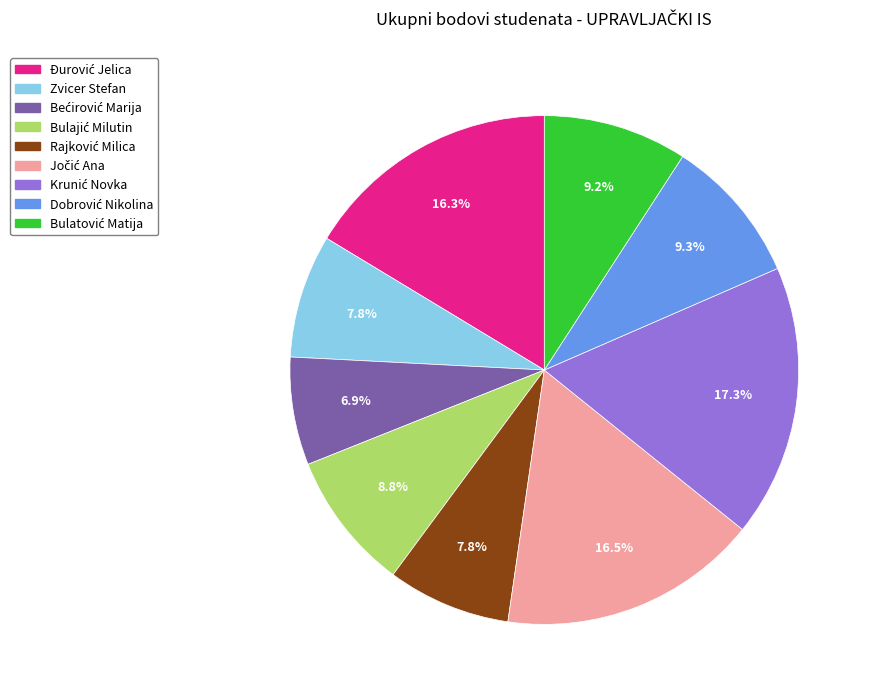

Does any single category account for the majority?

No